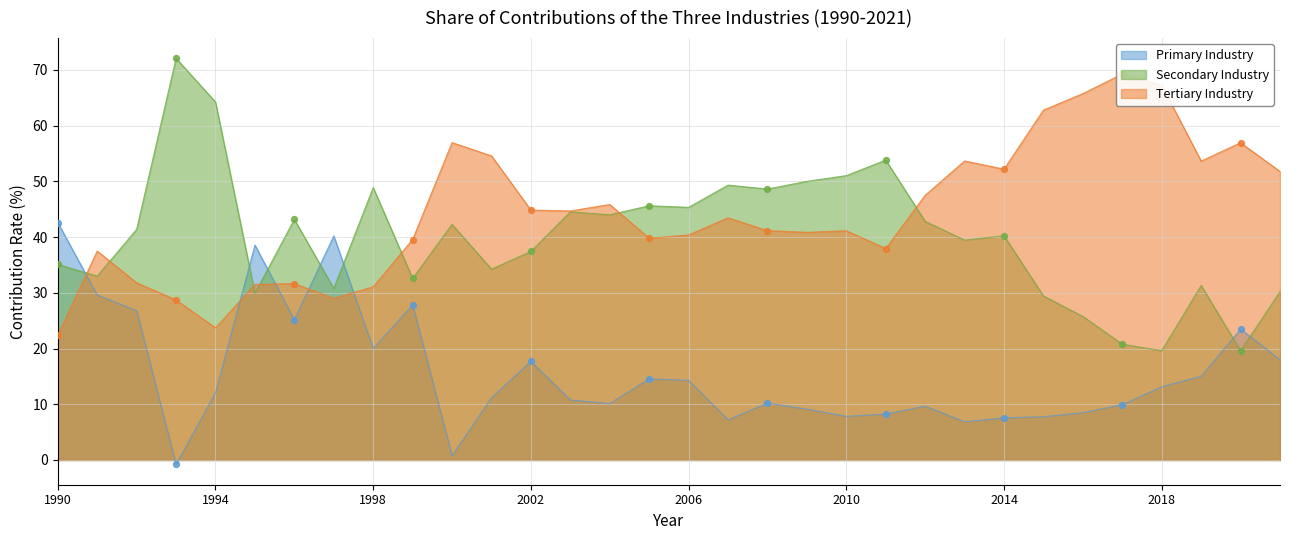

Which series has the largest total across all categories?

Tertiary Industry